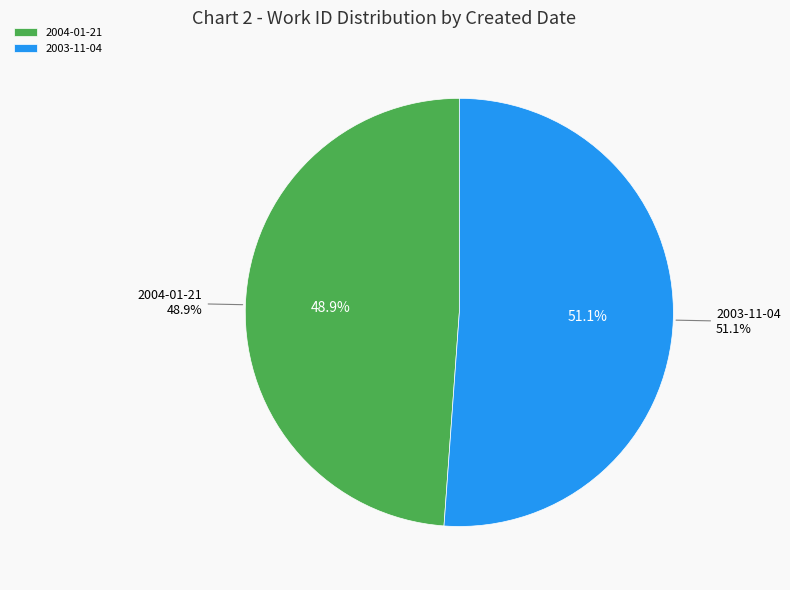

What is the smallest slice in the pie chart?

2004-01-21